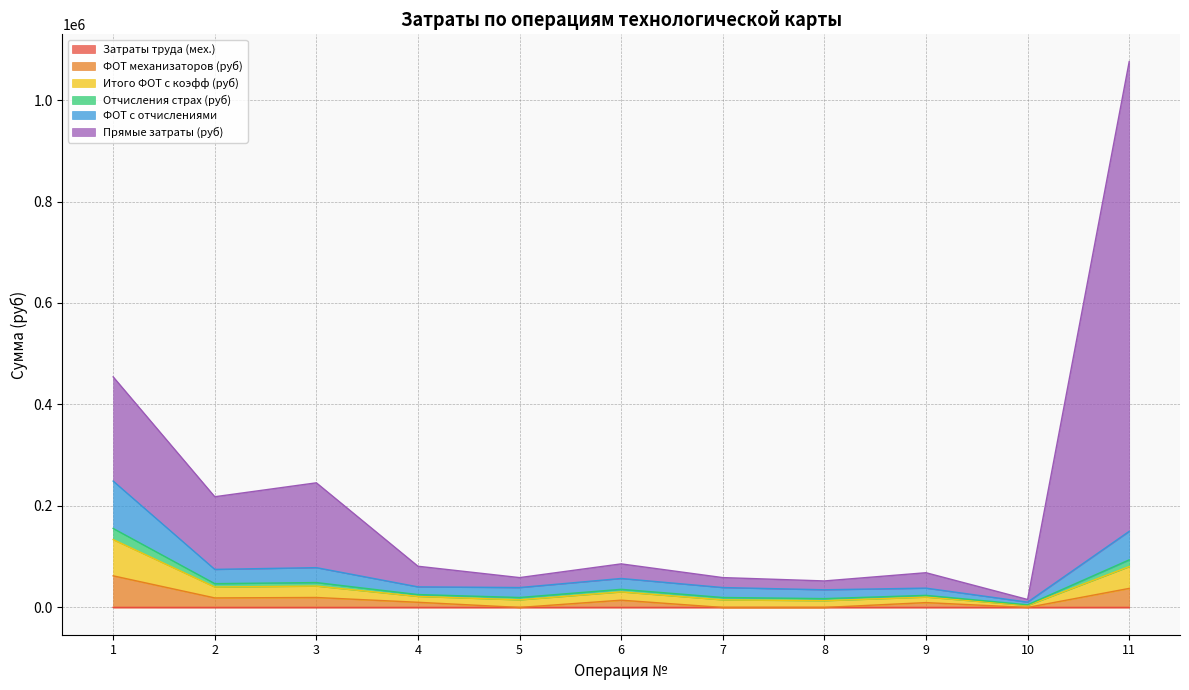

Is the value of ФОТ механизаторов (руб) at 8 greater than the value of Отчисления страх (руб) at 8?

No